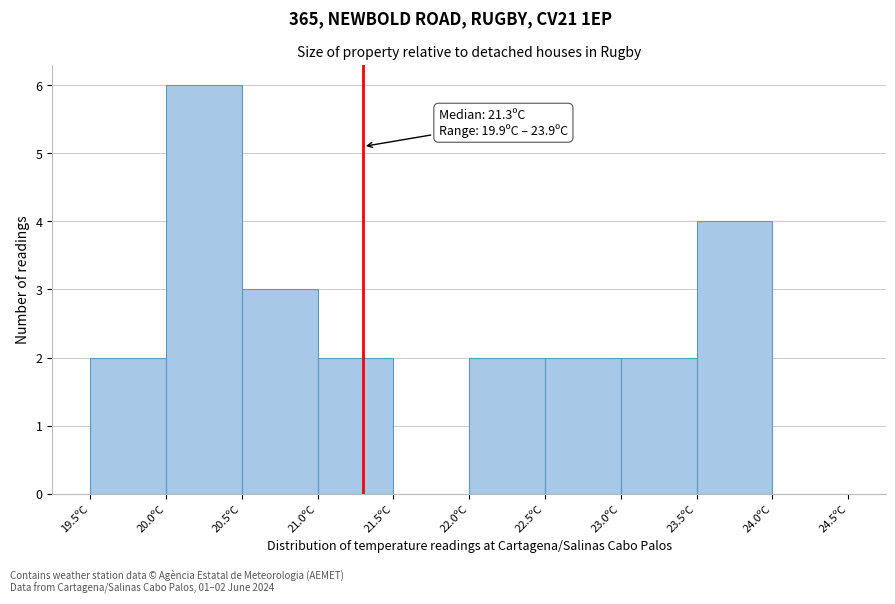

Over which range of the x-axis is the bar tallest?

20.0 to 20.5